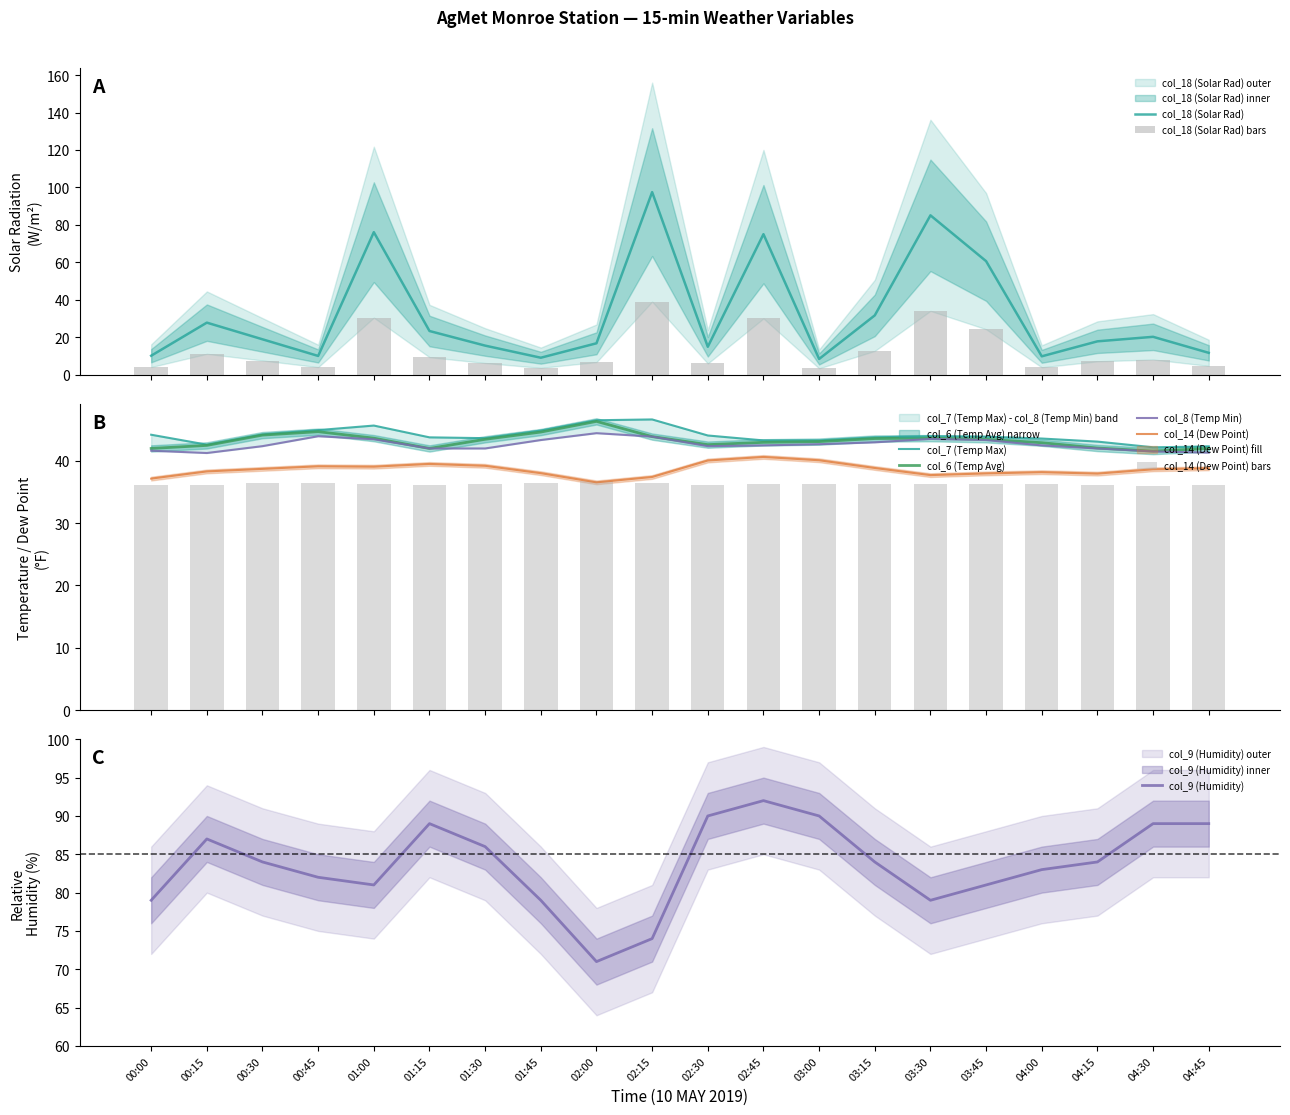

Reading left to right, list all the values displayed in this chart.

col_18 (Solar Rad): 10.1	27.8	18.9	10.0	76.1	23.3	15.5	9.0	16.8	97.5	14.9	75.0	8.4	31.7	85.1	60.6	9.8	17.8	20.2	11.7
col_7 (Temp Max): 44.1	42.6	44.2	44.9	45.6	43.7	43.6	44.8	46.5	46.6	44.0	43.2	43.2	43.7	43.9	43.9	43.5	43.0	42.1	42.3
col_14 (Dew Point): 37.1	38.3	38.7	39.1	39.0	39.5	39.2	38.0	36.5	37.4	40.0	40.6	40.1	38.8	37.7	38.0	38.1	37.9	38.6	38.8
col_8 (Temp Min): 41.6	41.2	42.3	43.9	43.4	42.0	42.0	43.3	44.4	43.9	42.3	42.4	42.6	42.9	43.5	43.3	42.4	42.0	41.5	41.3
col_6 (Temp Avg): 42.0	42.4	44.1	44.6	43.6	42.0	43.4	44.6	46.3	43.9	42.6	42.9	43.0	43.5	43.6	43.4	42.9	42.0	41.5	42.0
col_9 (Humidity): 79.0	87.0	84.0	82.0	81.0	89.0	86.0	79.0	71.0	74.0	90.0	92.0	90.0	84.0	79.0	81.0	83.0	84.0	89.0	89.0